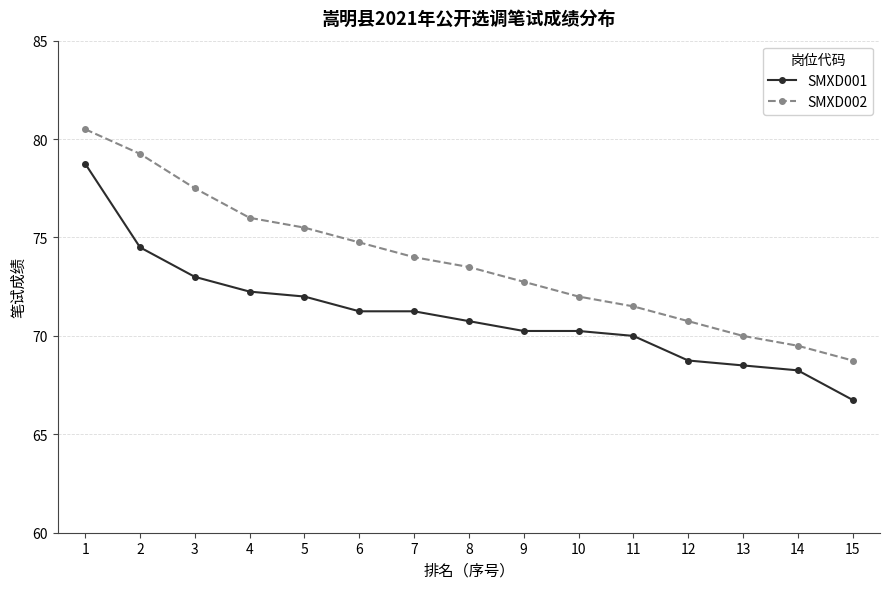

Is this an area chart (filled region under the line)?

No